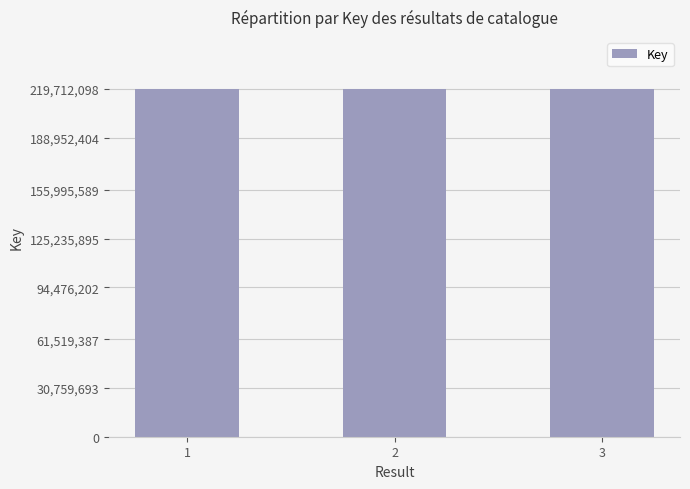

How many data points are less than 219710096?

1